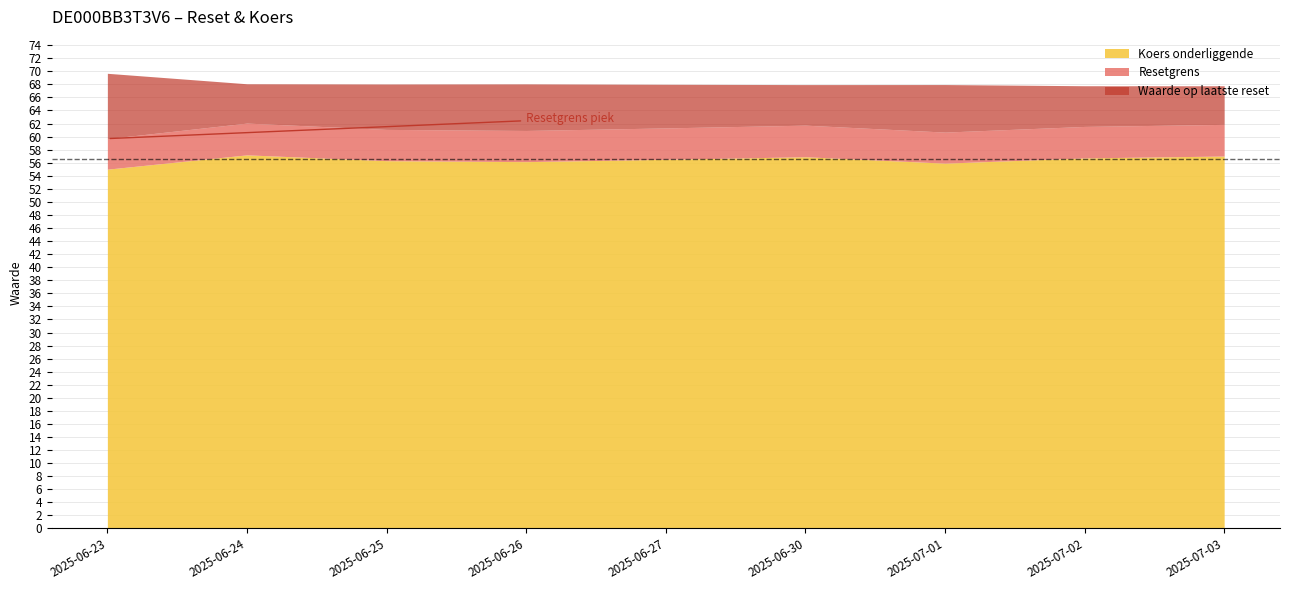

What is the difference between the maximum and minimum values in the Koers onderliggende series?

2.2